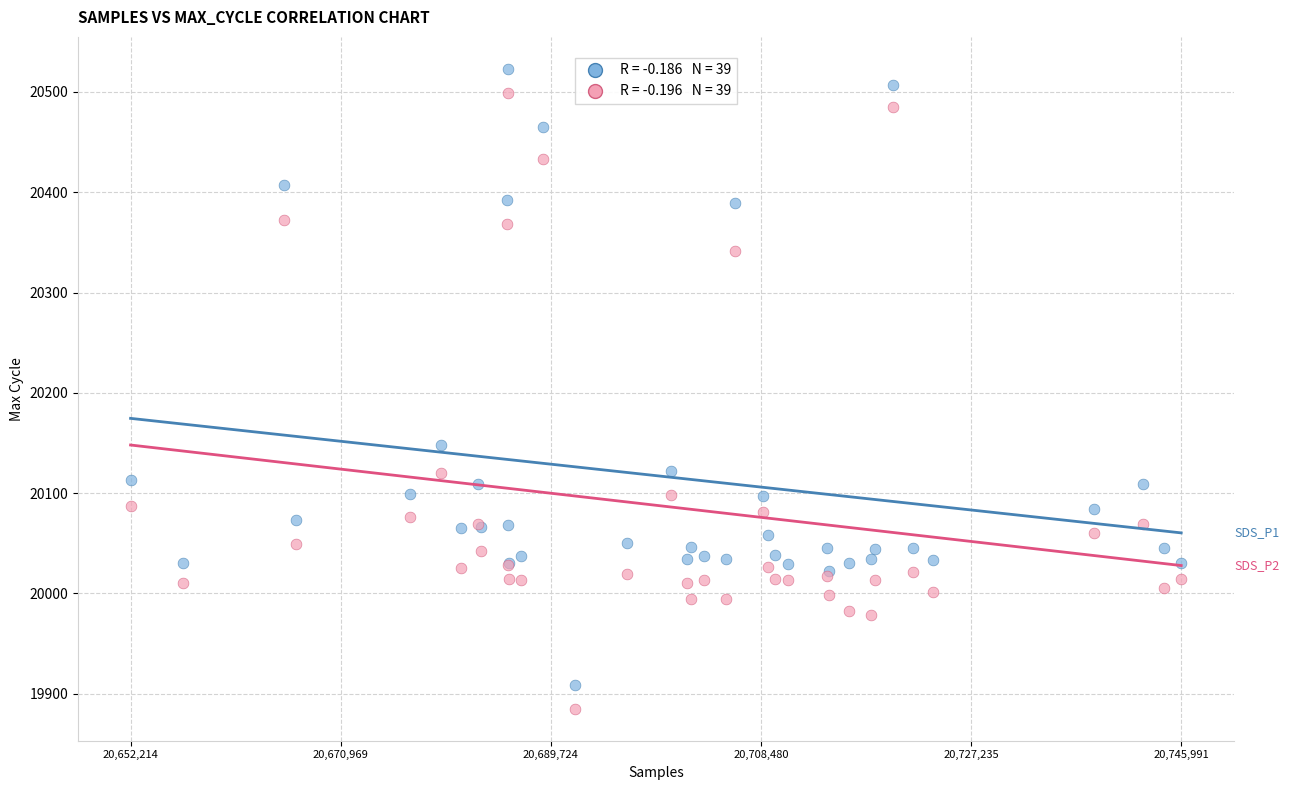

Across all series, what Y value is closest to 20204?

20148.0